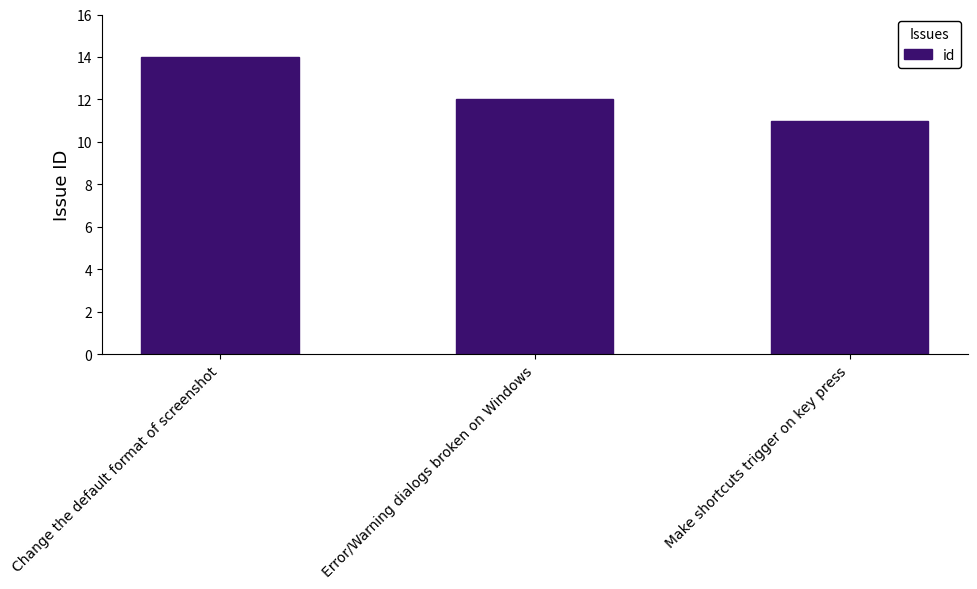

What is the maximum value shown in the chart?

14